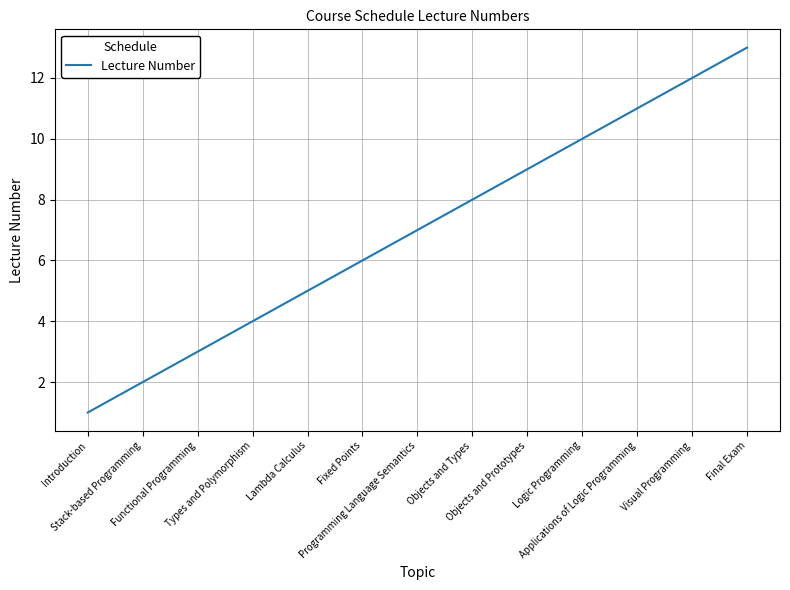

Is it true that the value at Functional Programming is 5?

False